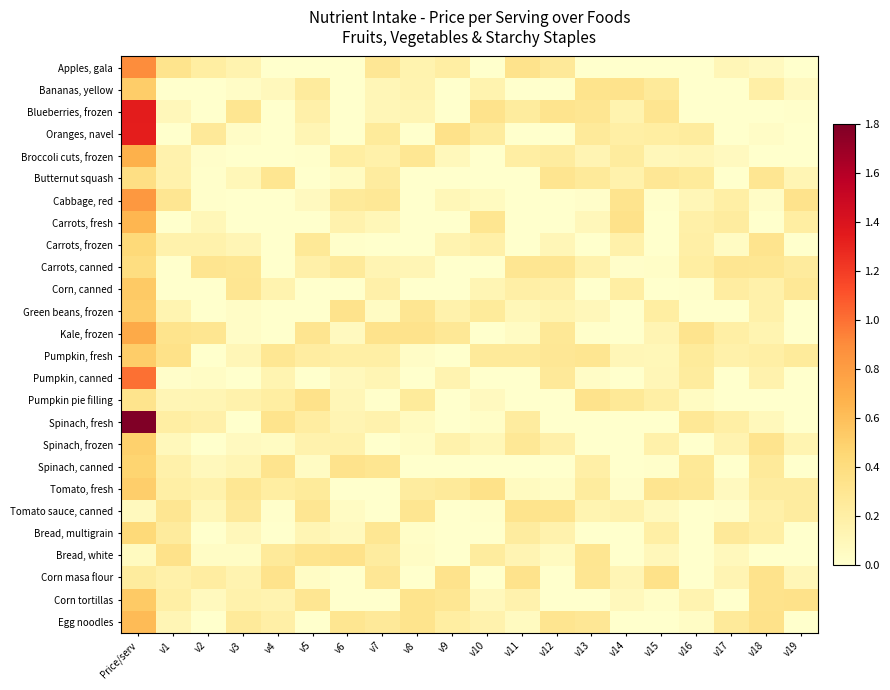

Which series has the widest spread of values?

Spinach, fresh